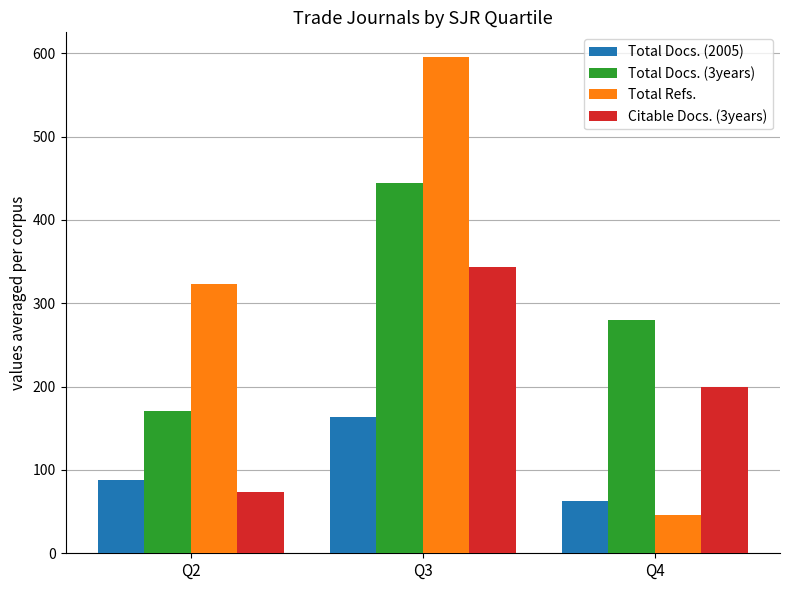

What is the value of the Citable Docs. (3years) bar at the 1st from the left?

73.0